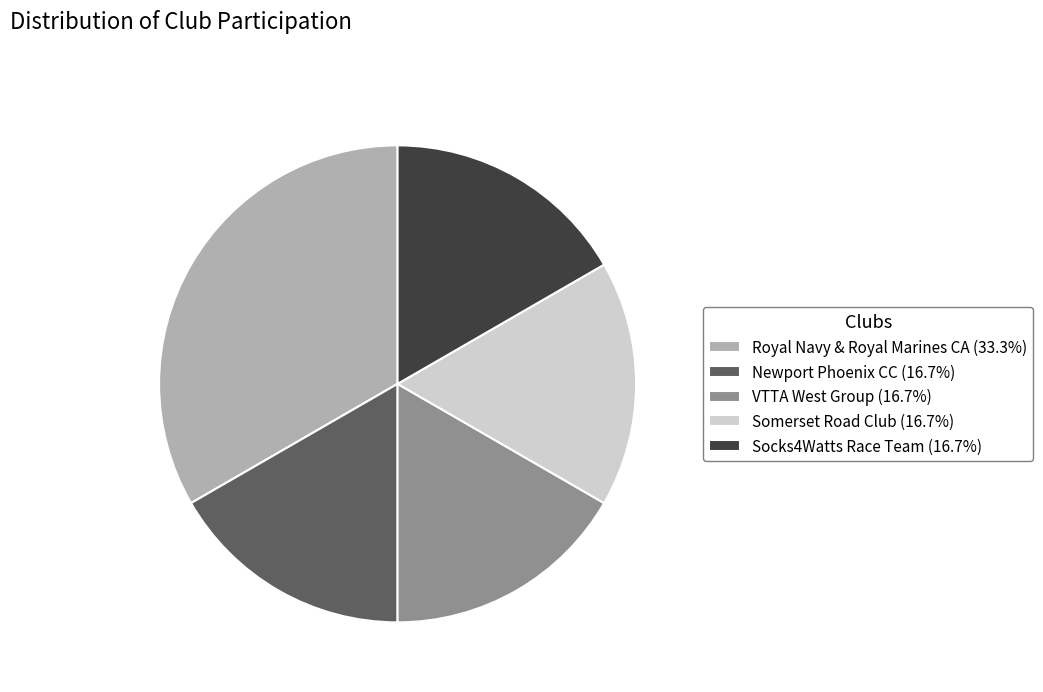

Do Socks4Watts Race Team (16.7%) and VTTA West Group (16.7%) together represent more than half of the pie?

No